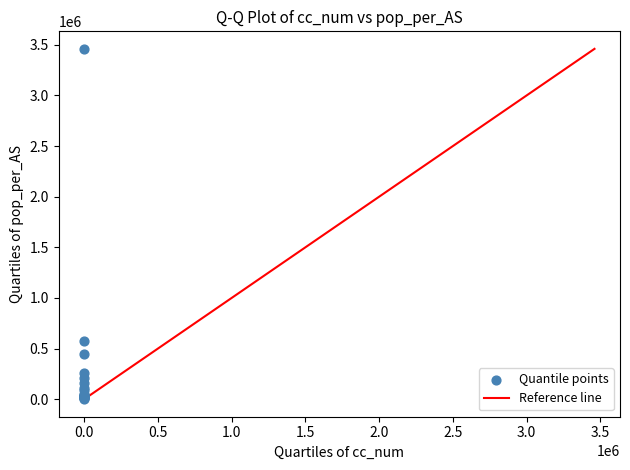

What Y value in the scatter plot is closest to 1729813?

573645.7